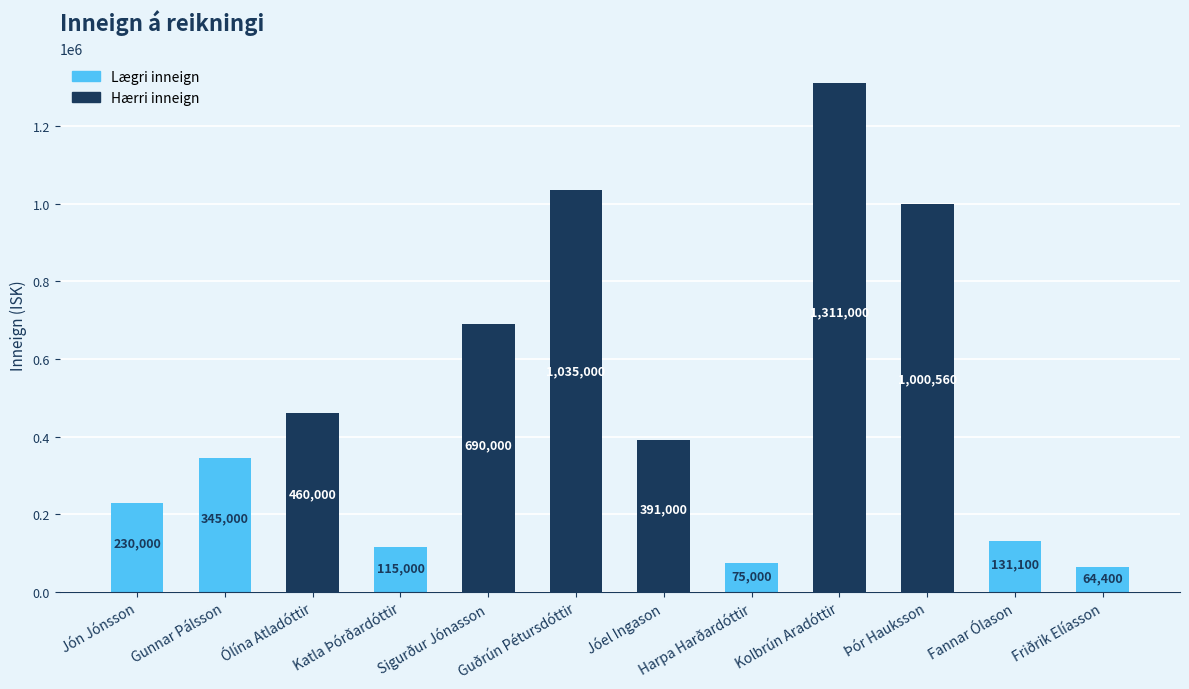

What is the greatest value displayed?

1311000.0